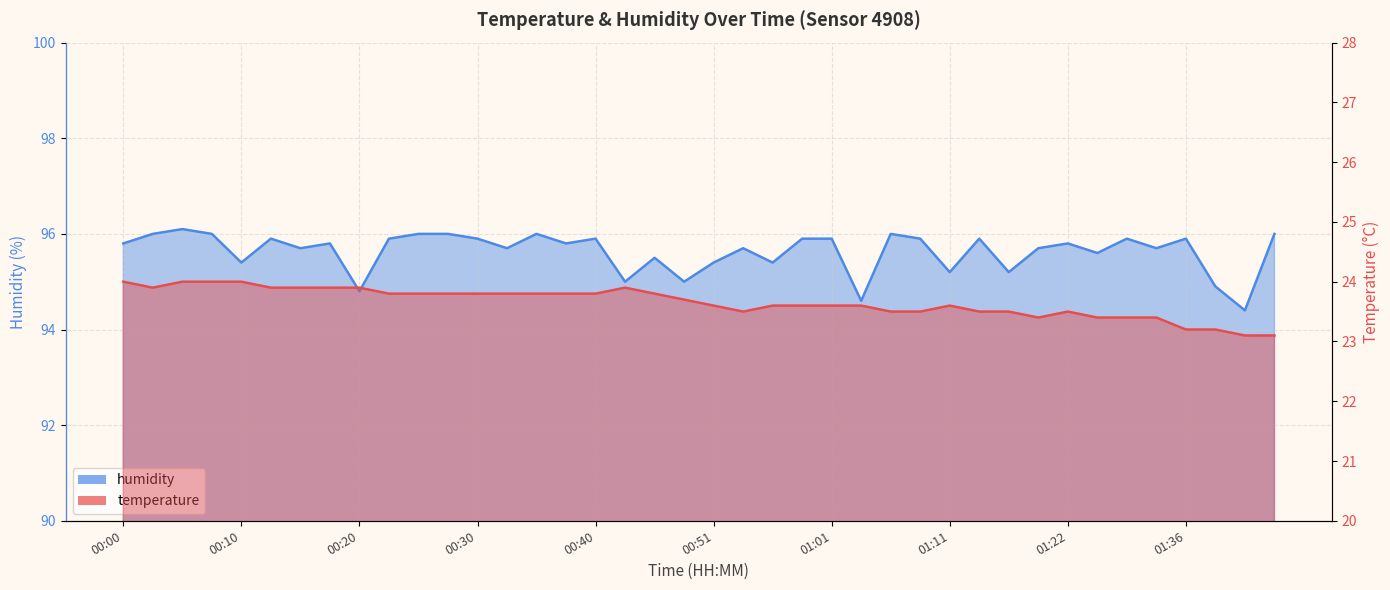

Is it true that humidity equals 94.6 at 01:03?

True